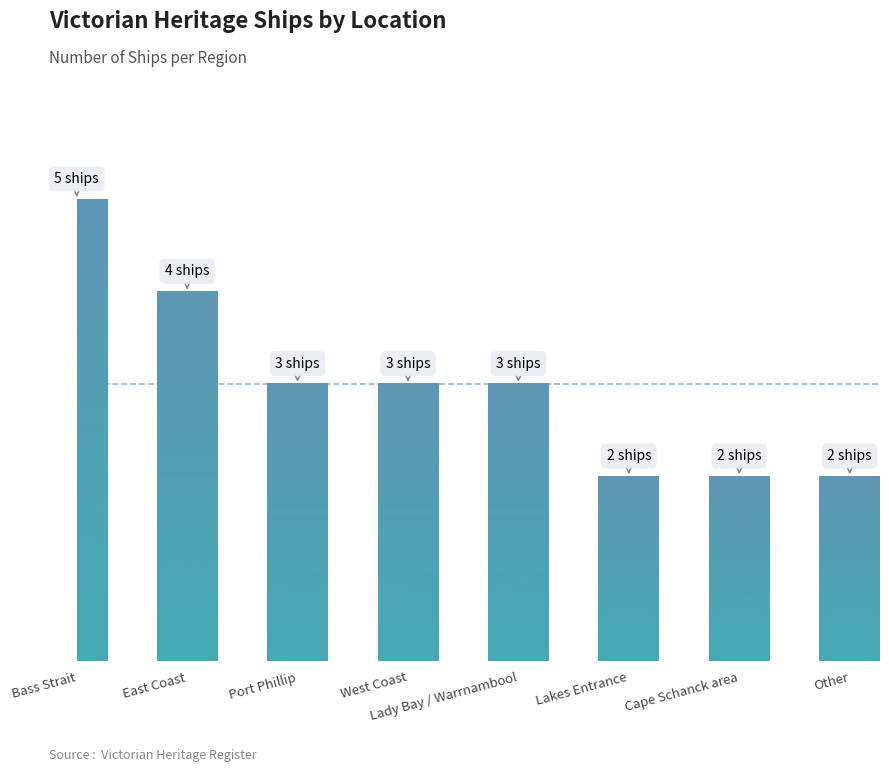

Are the bars horizontal?

No